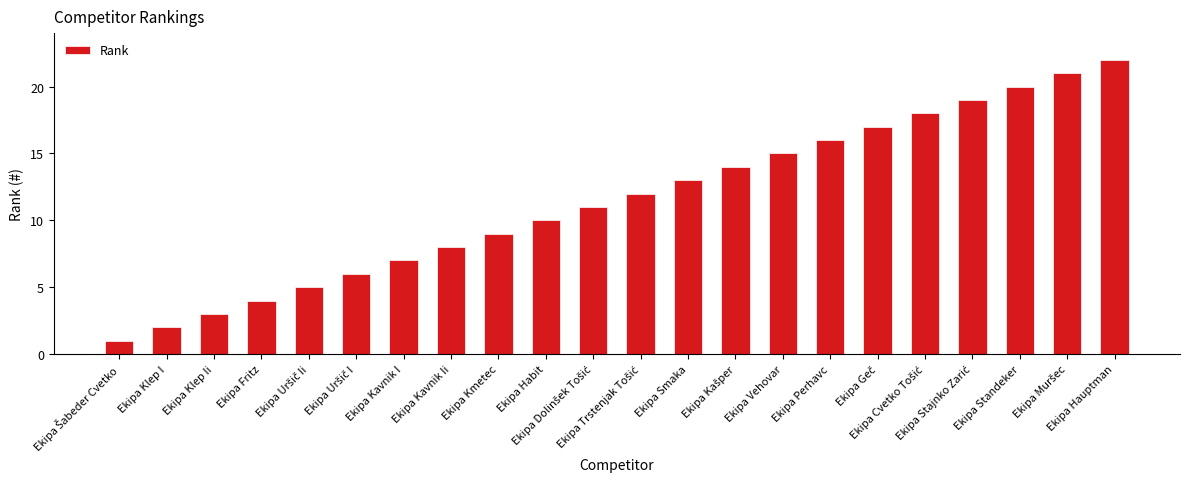

Which category has the highest value across all series?

Ekipa Hauptman